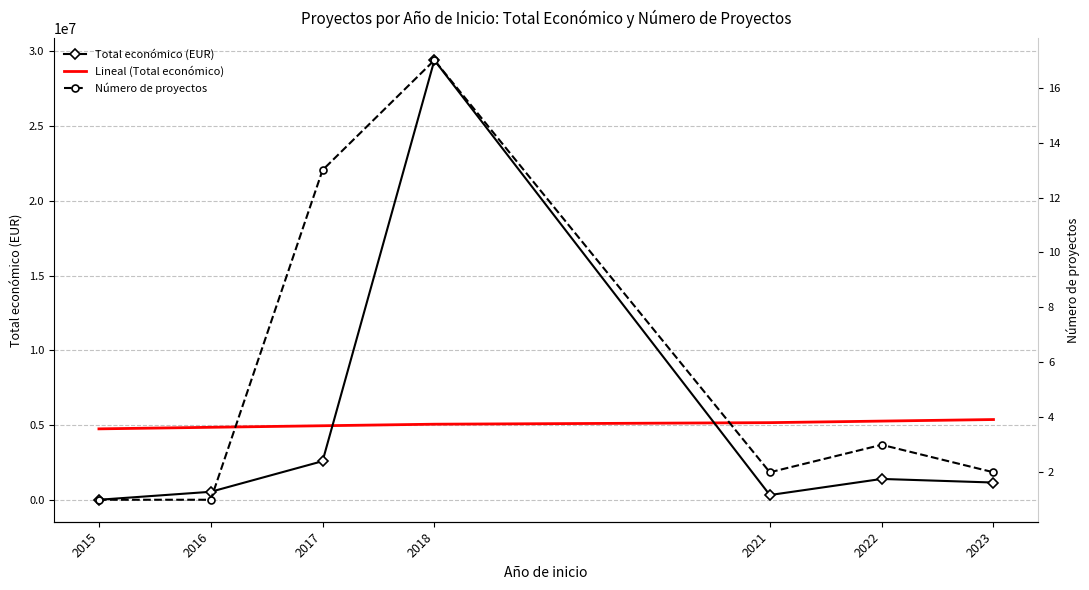

Where does the Número de proyectos series first go above 2?

2017